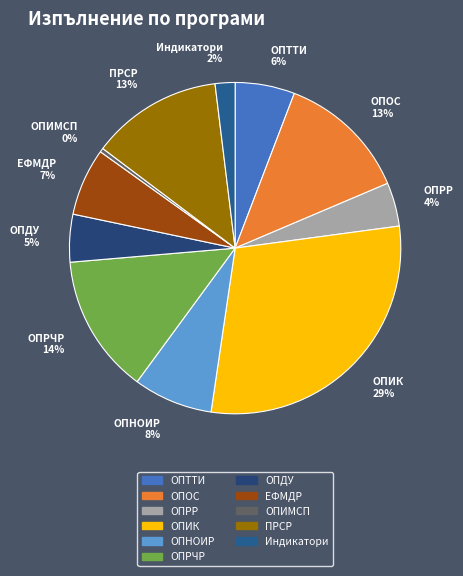

What is the largest slice in the pie chart?

ОПИК